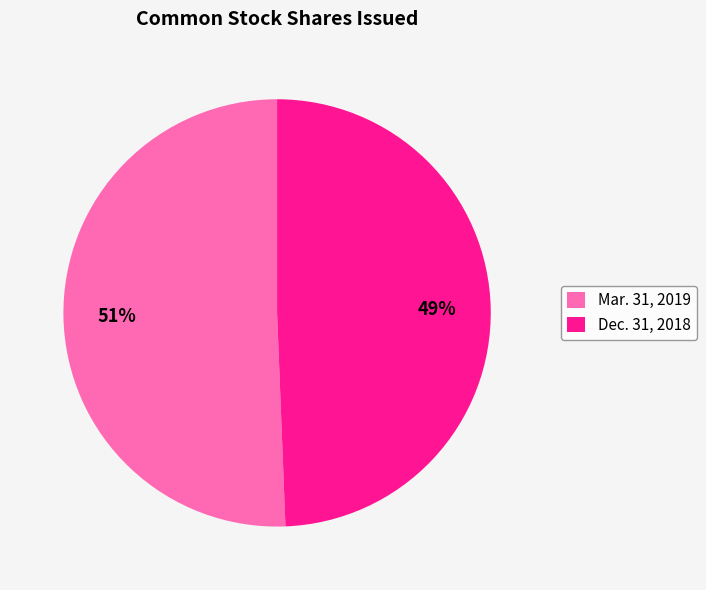

True or false: Mar. 31, 2019 accounts for 45% of the total.

False